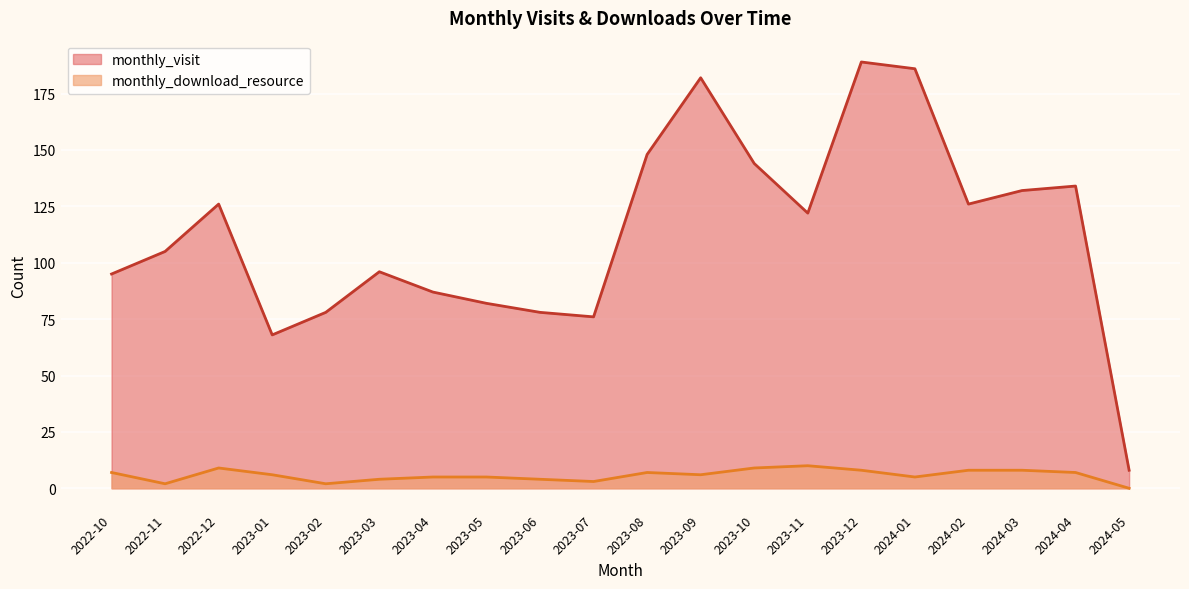

Rank the categories by monthly_visit value from lowest to highest.

2024-05, 2023-01, 2023-07, 2023-02, 2023-06, 2023-05, 2023-04, 2022-10, 2023-03, 2022-11, 2023-11, 2022-12, 2024-02, 2024-03, 2024-04, 2023-10, 2023-08, 2023-09, 2024-01, 2023-12